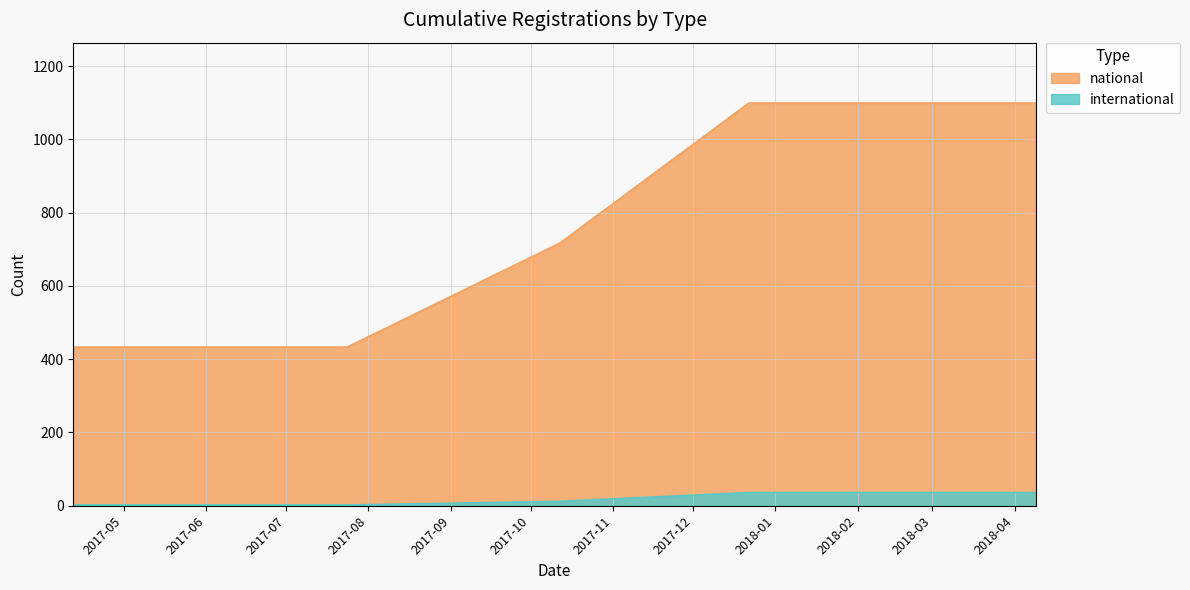

Which series has the widest spread of values?

national